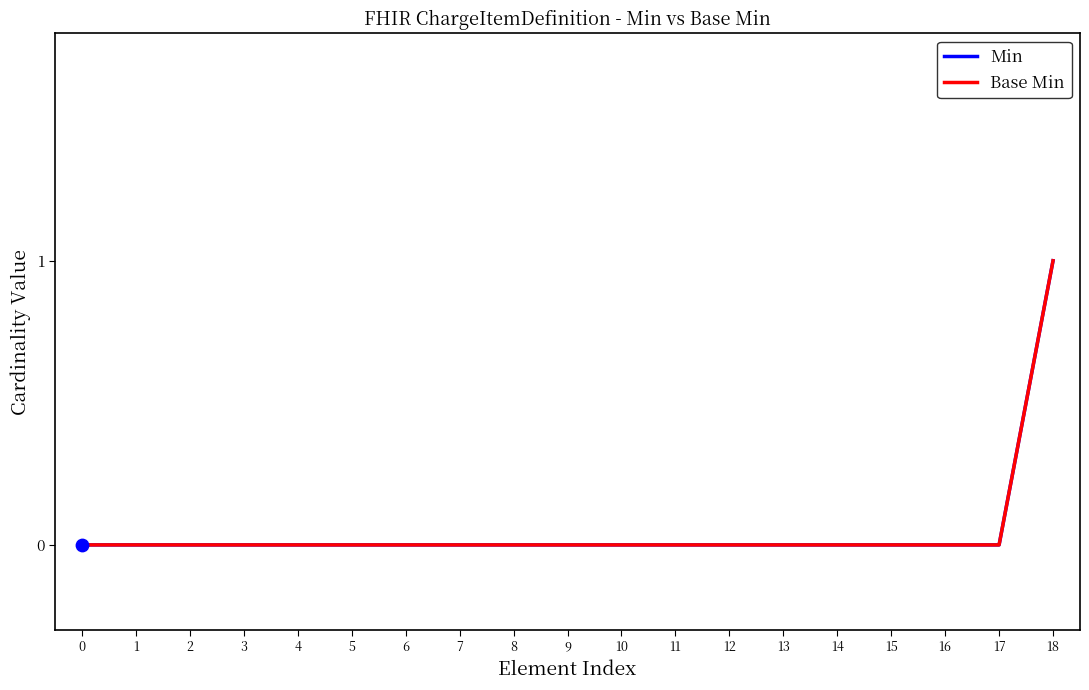

Does the chart have visible grid lines?

No